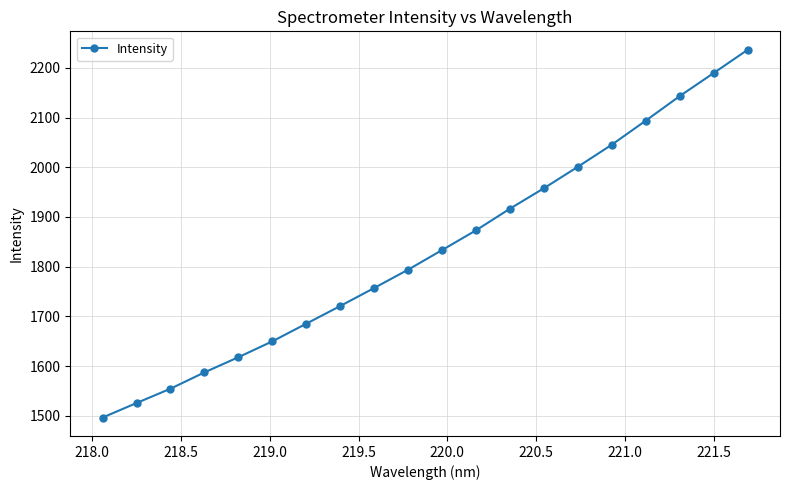

What is the average value?

1834.0